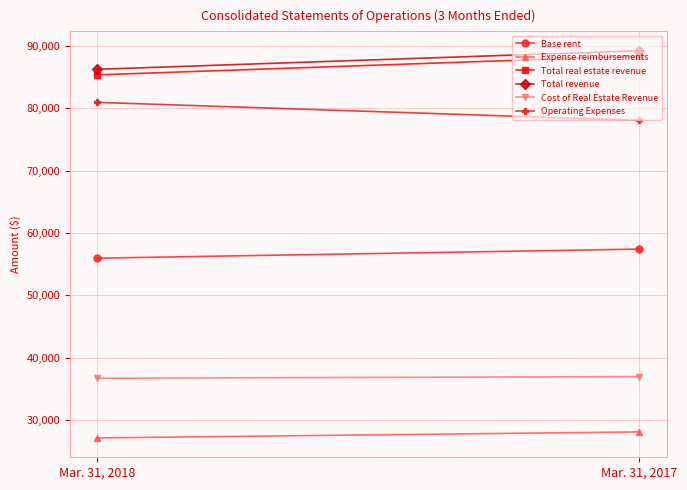

What is the value of the Base rent point at the 2nd from the left?

57435